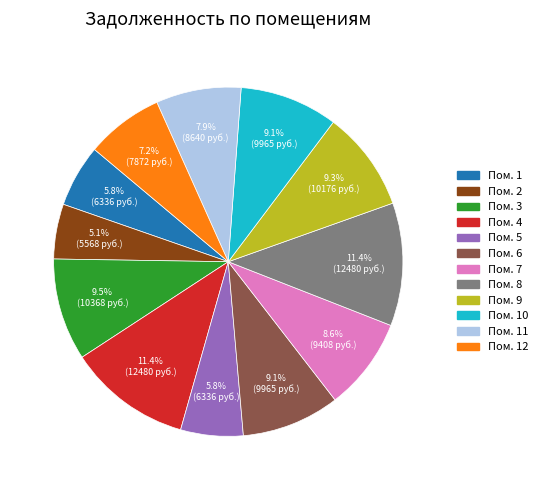

Is there a majority slice in this chart?

No